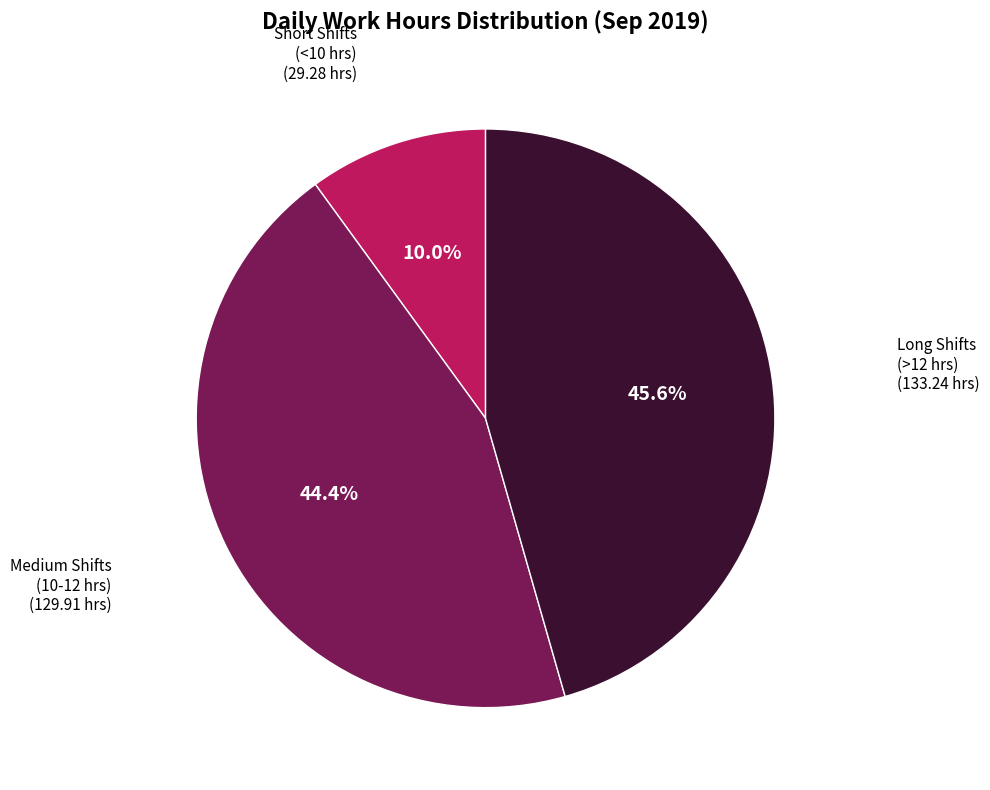

Is there a majority slice in this chart?

No